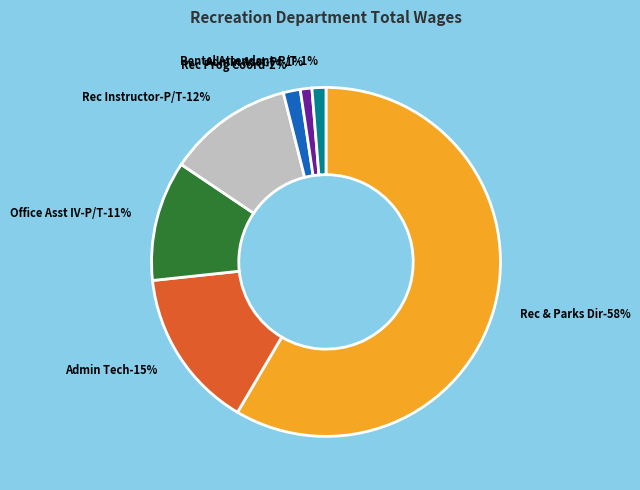

Is Rec & Parks Director the majority of the pie?

Yes